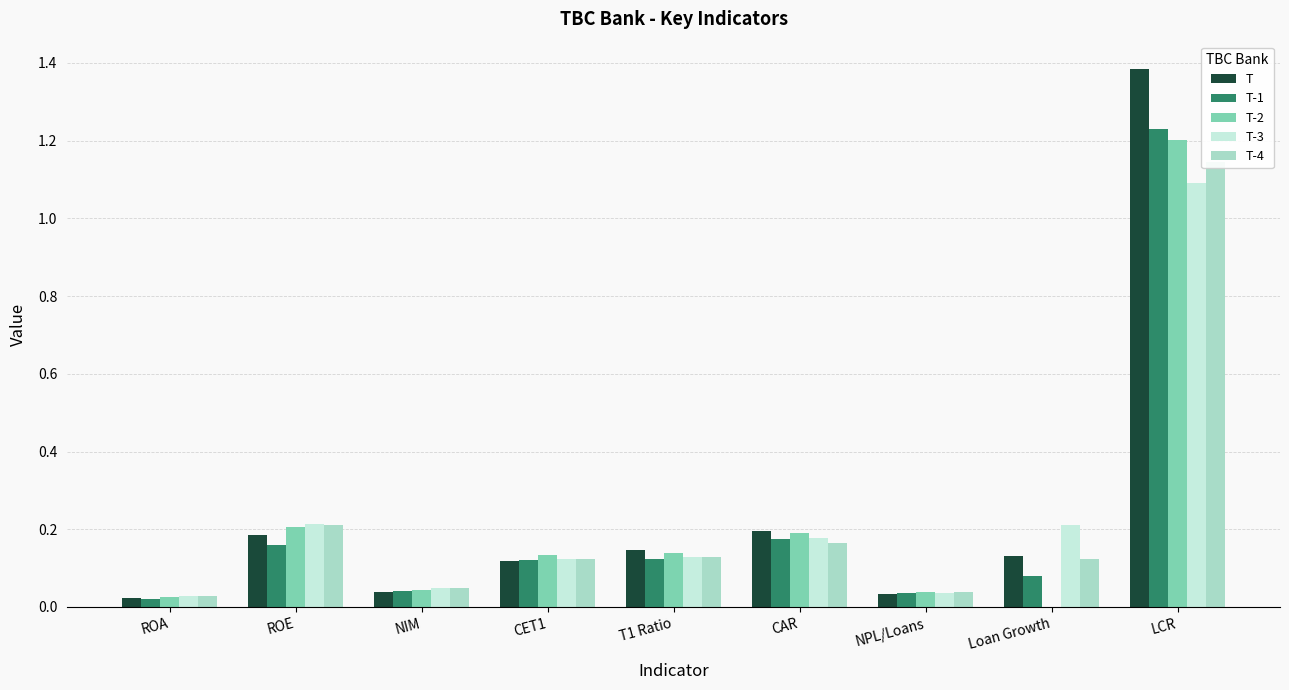

How many series are shown in this chart?

5